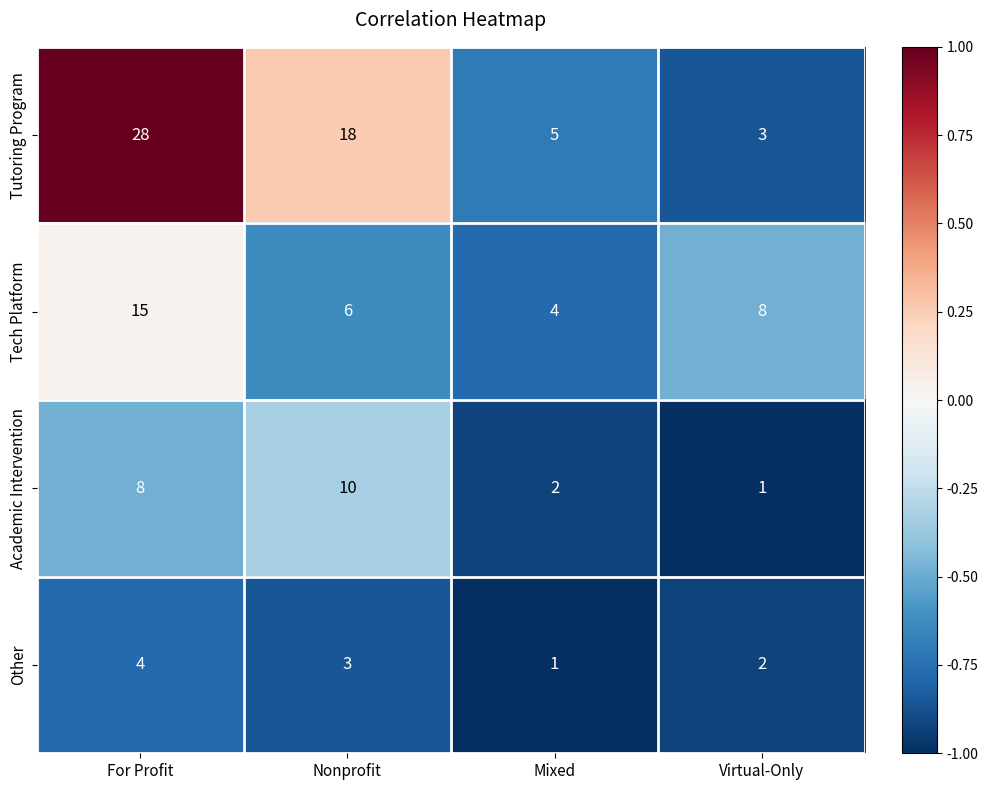

Count the number of data series in this chart.

4